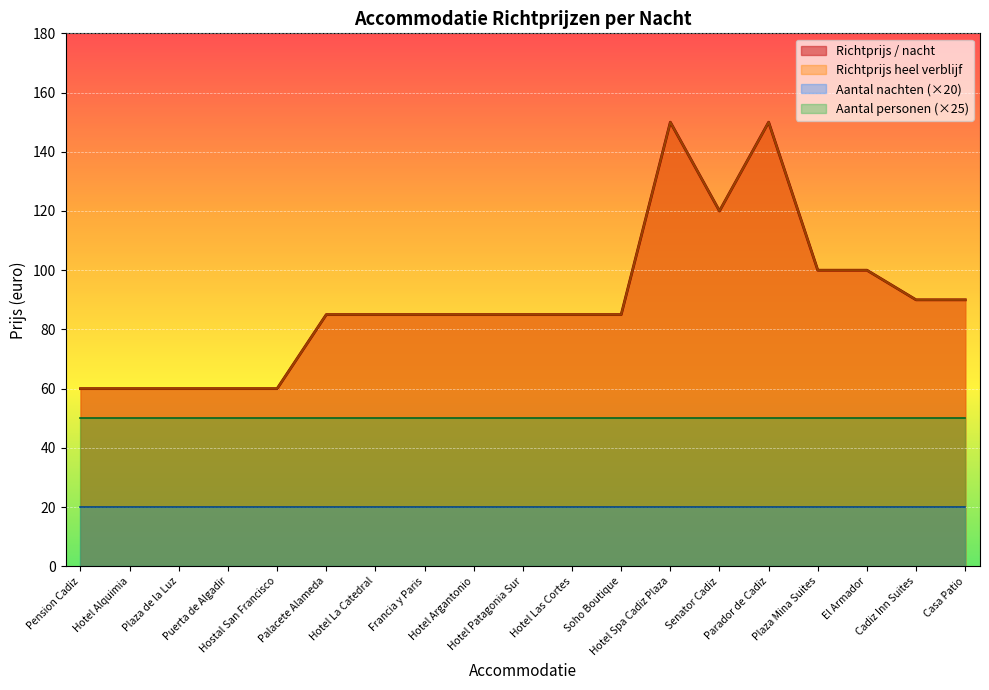

True or false: Richtprijs heel verblijf has a value of 60 at Plaza de la Luz.

True